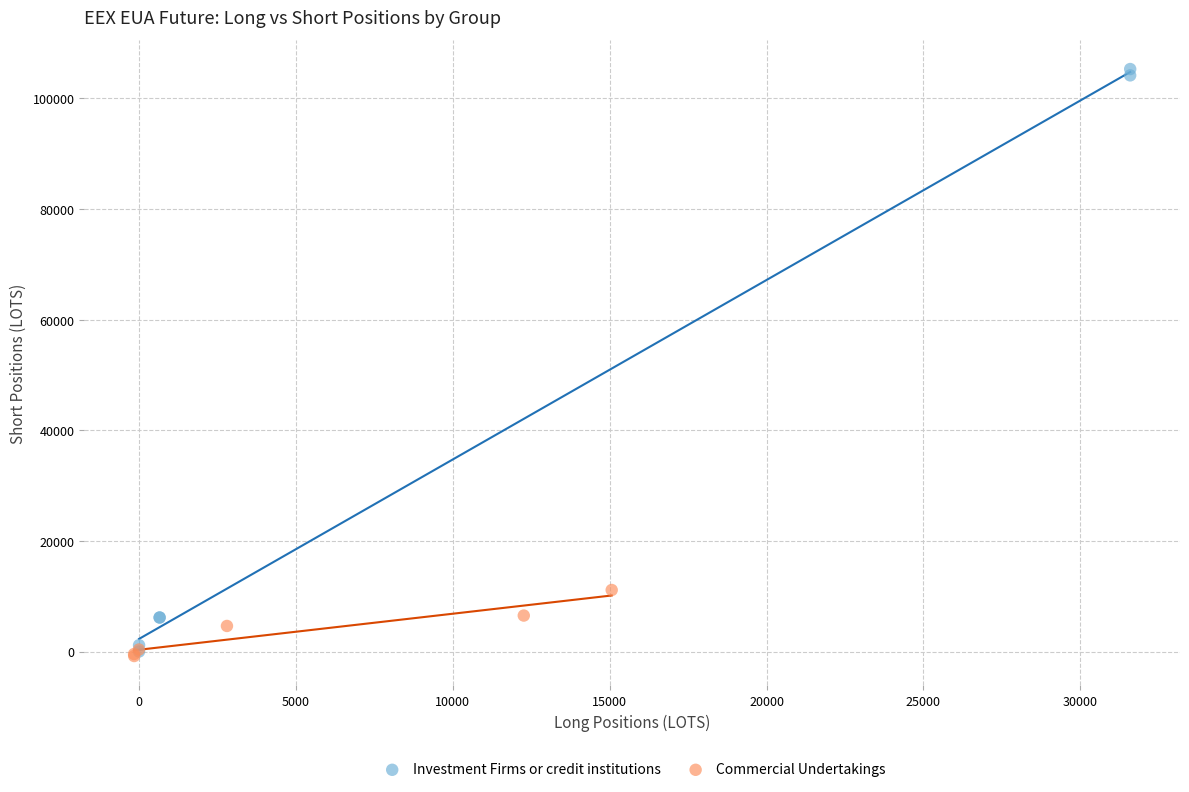

Which series reaches the maximum Y coordinate?

Investment Firms or credit institutions